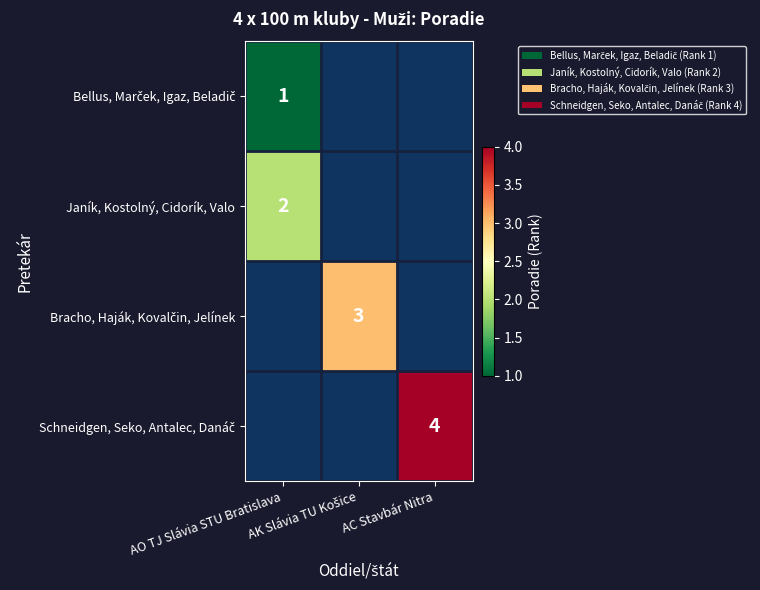

Is the value of Bellus, Marček, Igaz, Beladič at AC Stavbár Nitra greater than the value of Bracho, Haják, Kovalčin, Jelínek at AC Stavbár Nitra?

No